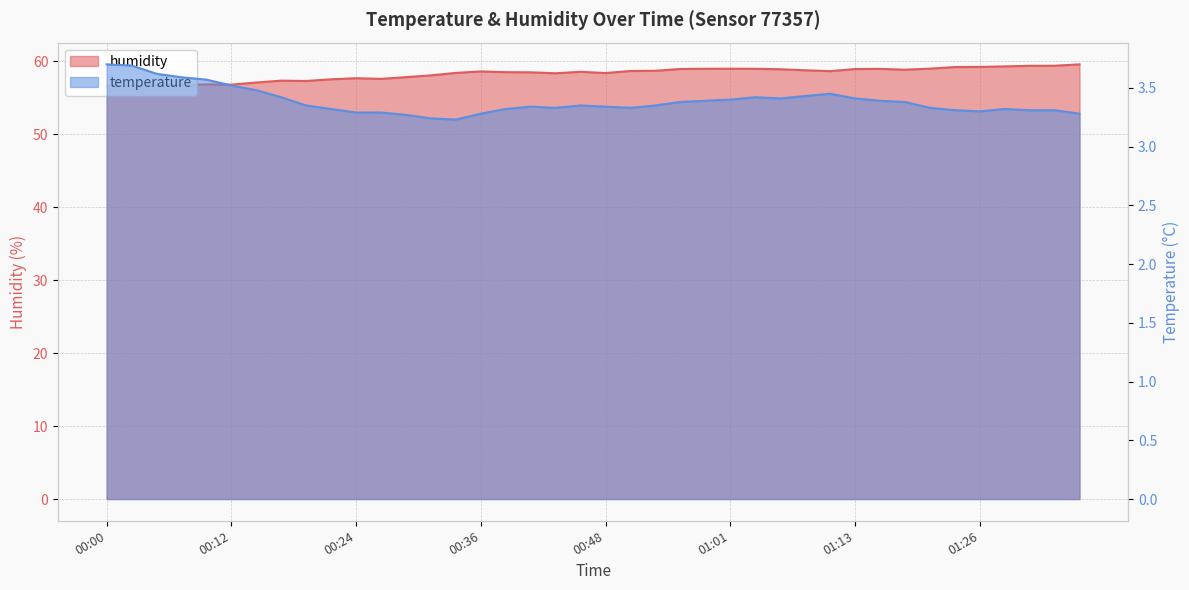

What are all the series names shown in the legend?

temperature, humidity